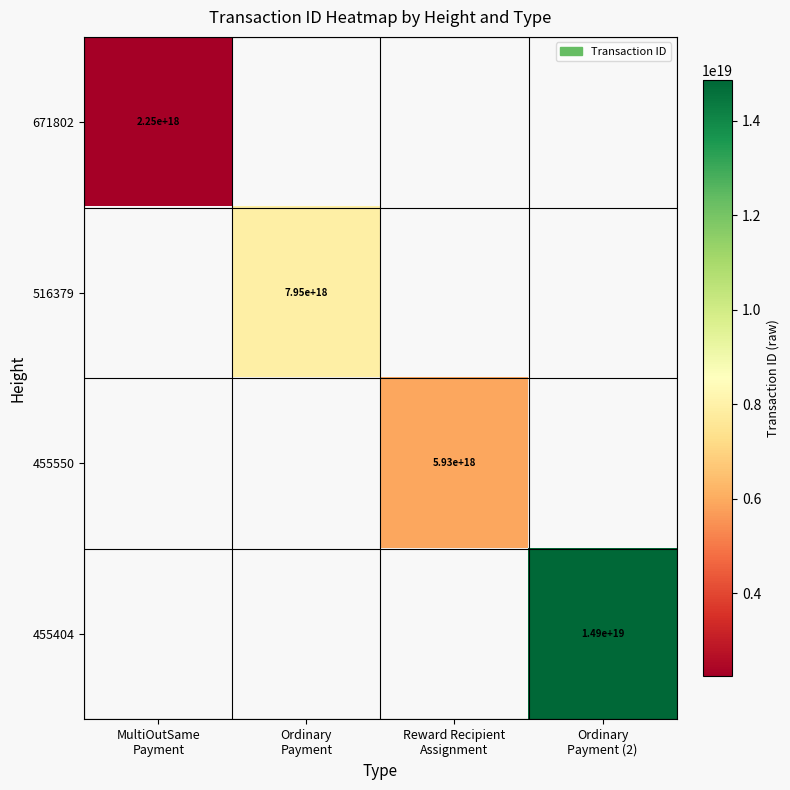

What value does the 671802 series have at MultiOutSame Payment?

2245922549458962688.0